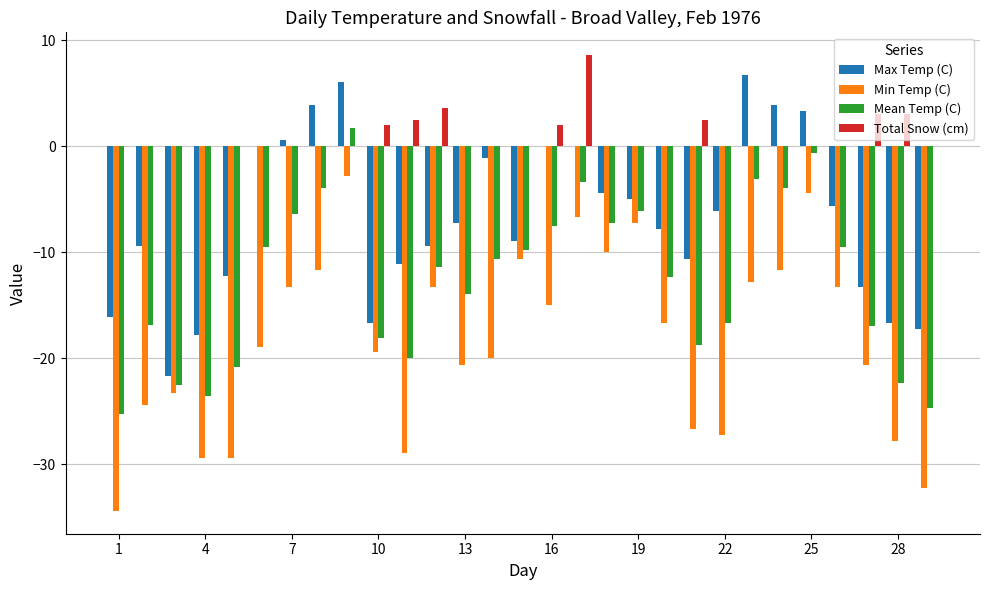

What is the greatest value displayed?

8.6